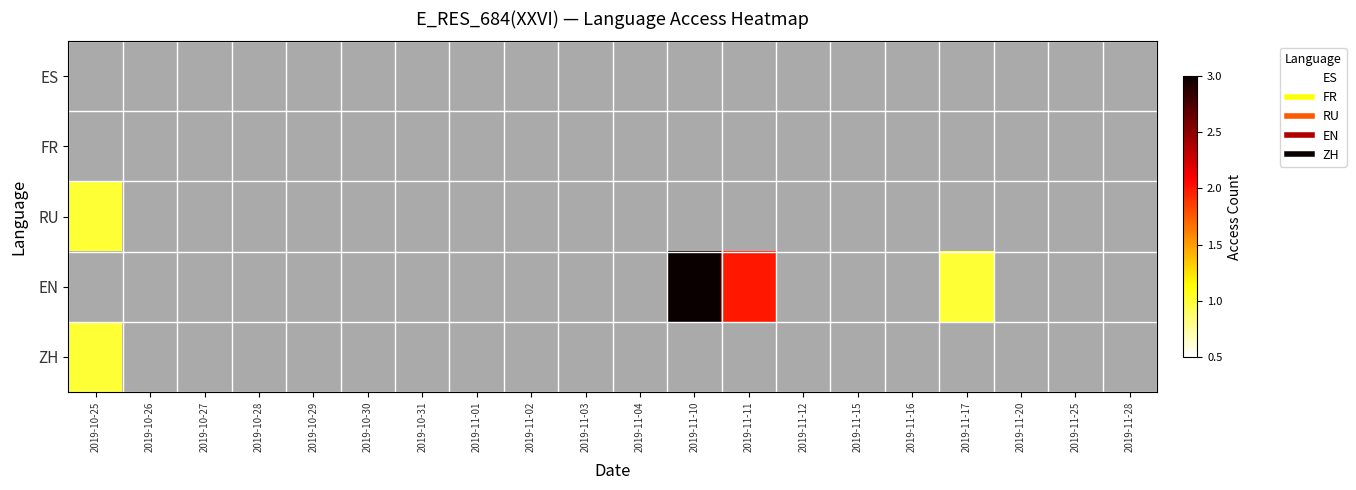

Is the value of ES at 2019-11-20 greater than the value of ZH at 2019-11-10?

No